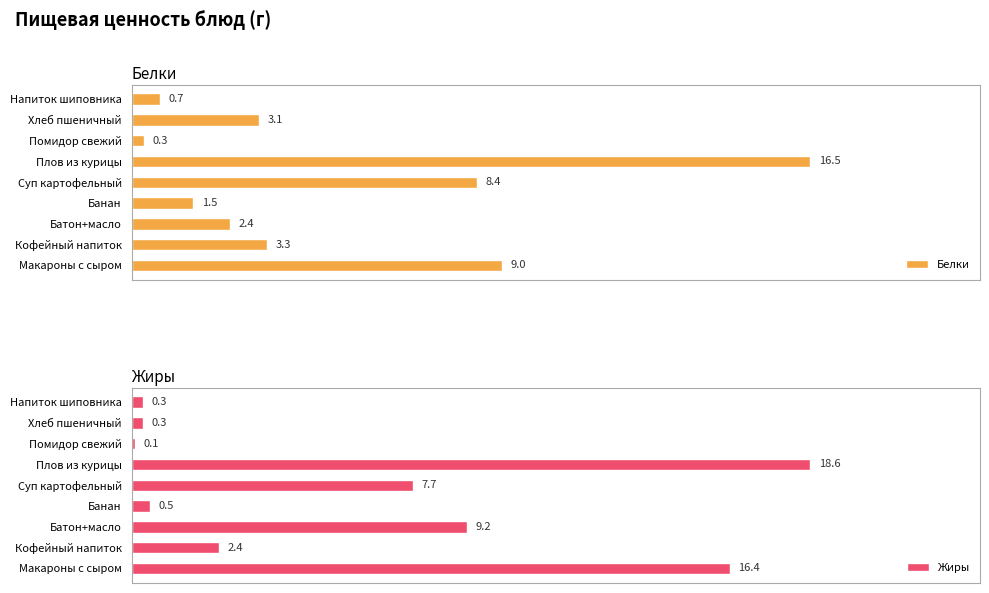

Rank the categories by Белки value from lowest to highest.

Помидор свежий, Напиток шиповника, Банан, Батон+масло, Хлеб пшеничный, Кофейный напиток, Суп картофельный, Макароны с сыром, Плов из курицы